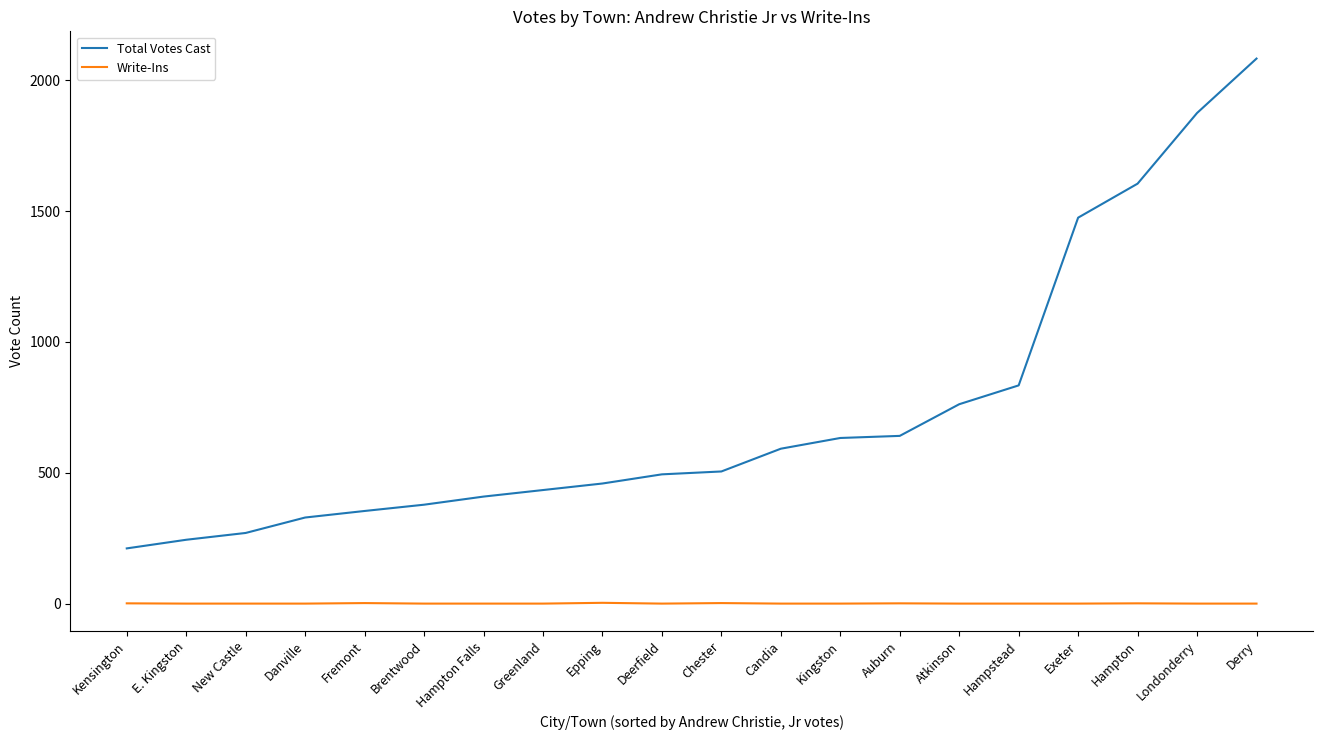

List the series in order of their overall mean, highest first.

Total Votes Cast, Write-Ins